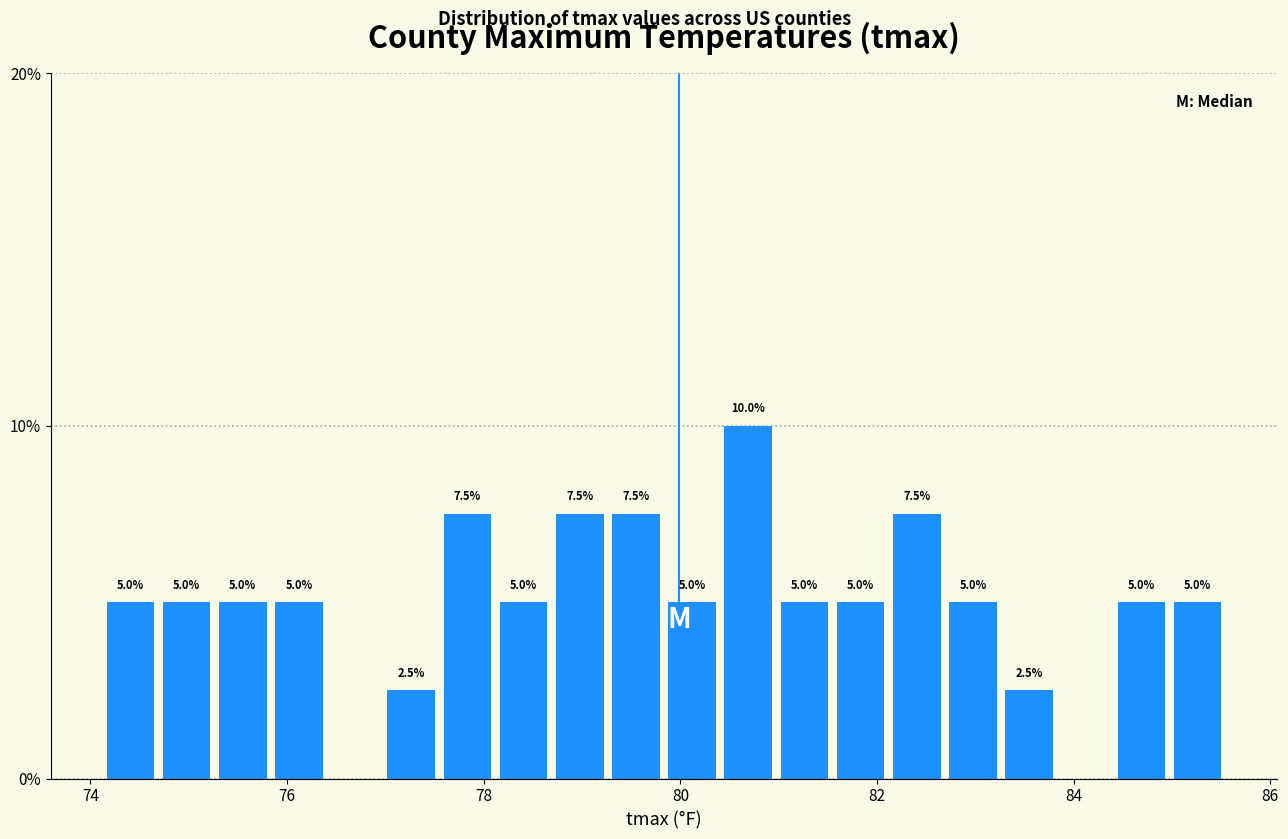

Around what value on the x-axis is the tallest bar? Give the approximate position of its centre, as read against the axis.

80.6